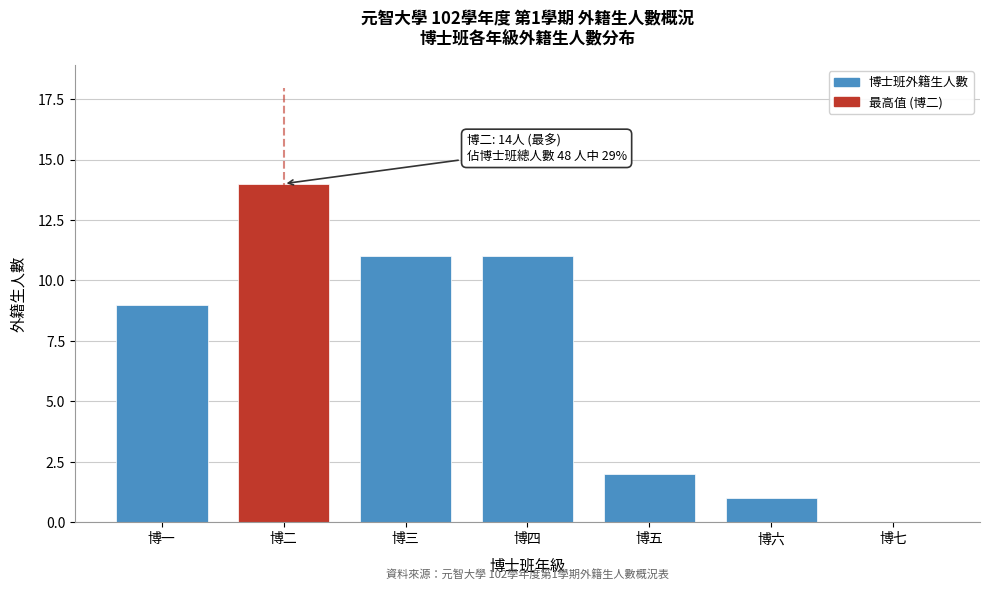

Reading left to right, transcribe all the data shown in this chart.

博一=9	博二=14	博三=11	博四=11	博五=2	博六=1	博七=0